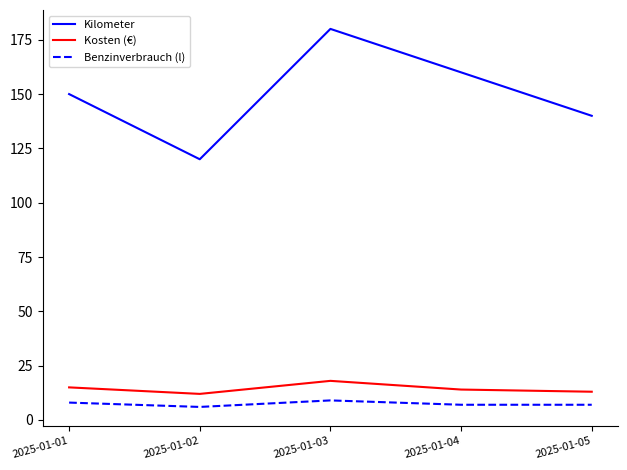

At which label does Benzinverbrauch (l) first exceed 7?

2025-01-01